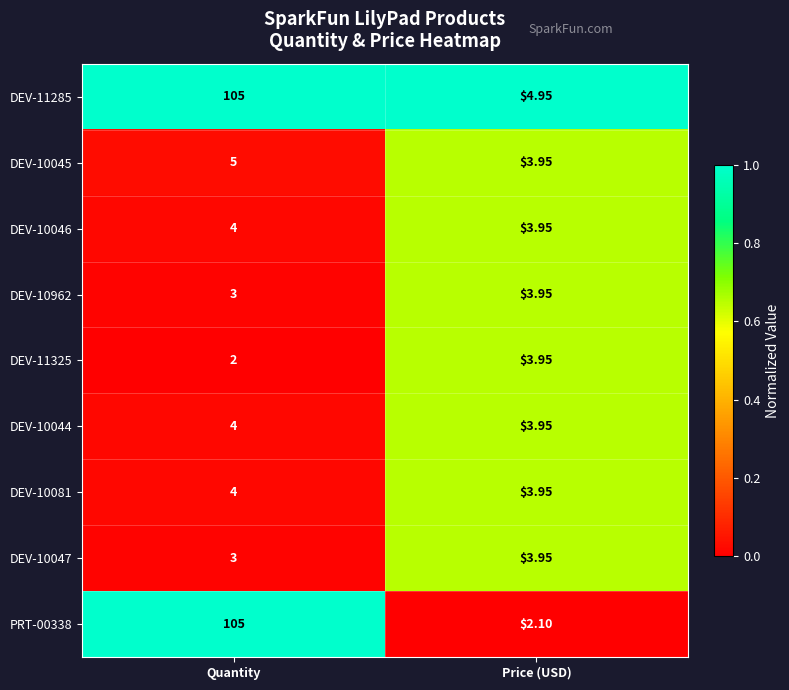

What is the total value across all series at Quantity?

235.0